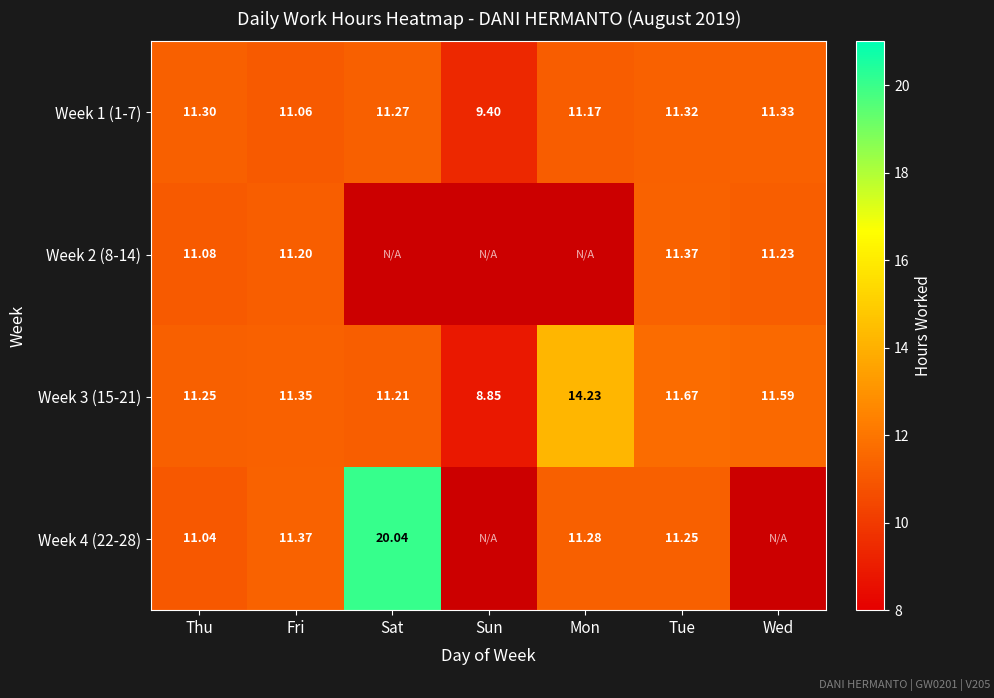

At which label does Week 3 (15-21) reach its minimum?

Sun